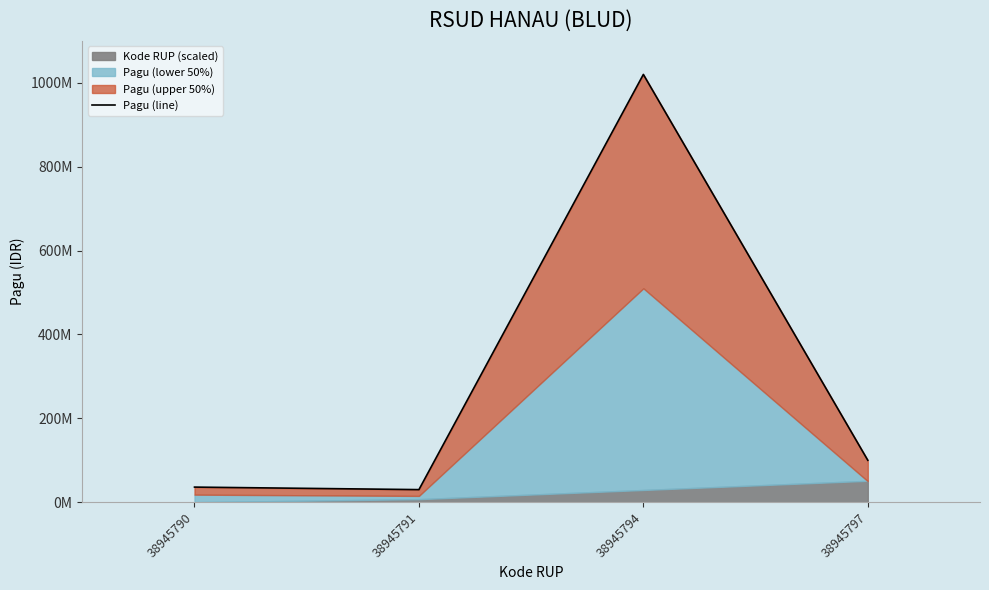

The chart shows a value of 47639209 at 38945790. True or false?

False